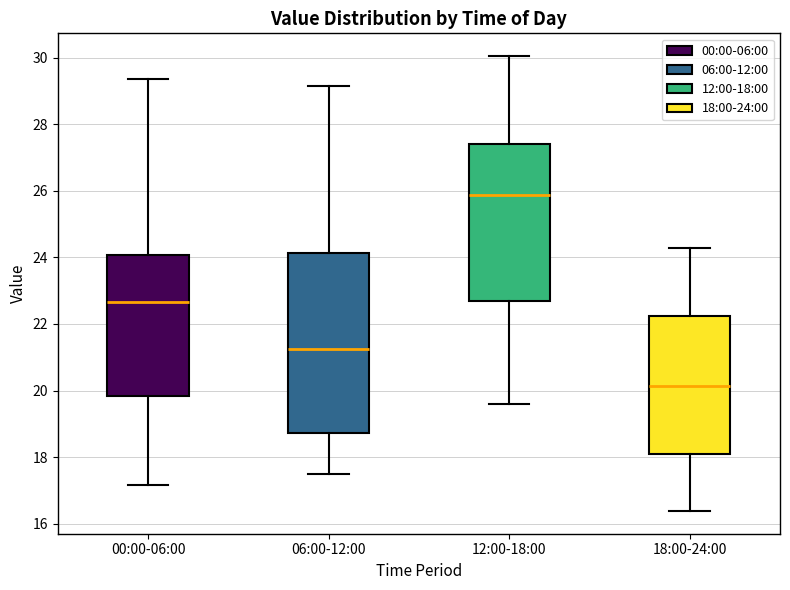

Where is the upper edge of the box for 12:00-18:00 on the y-axis? The values are not printed on the chart, so give them approximately, as read against the axis.

27.4